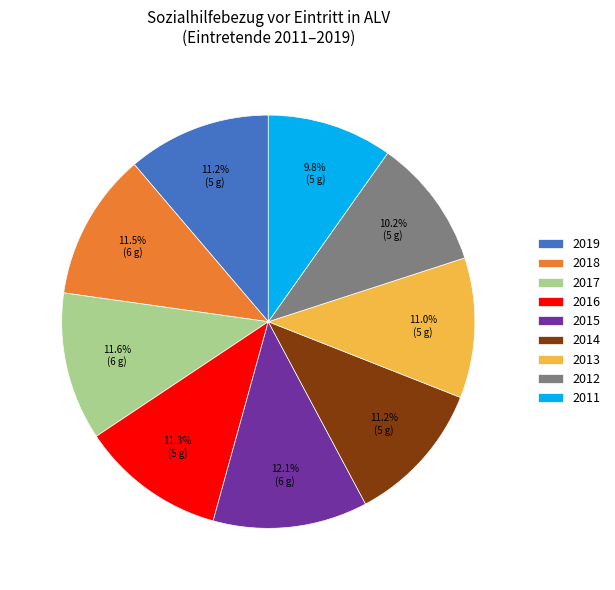

Does 2017 represent more than half of the total?

No